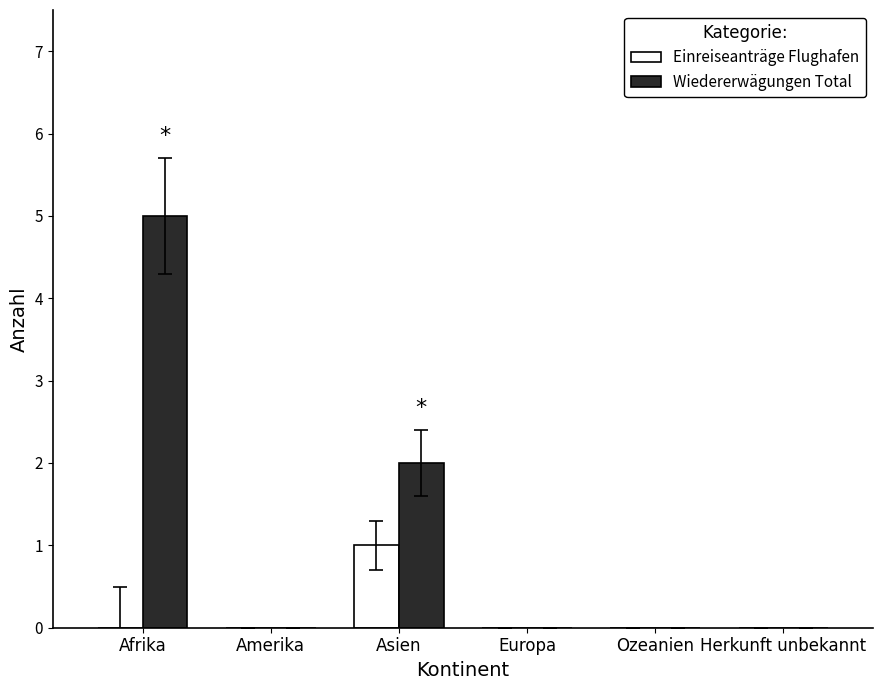

Between Afrika and Ozeanien, which series saw the biggest shift?

Wiedererwägungen Total